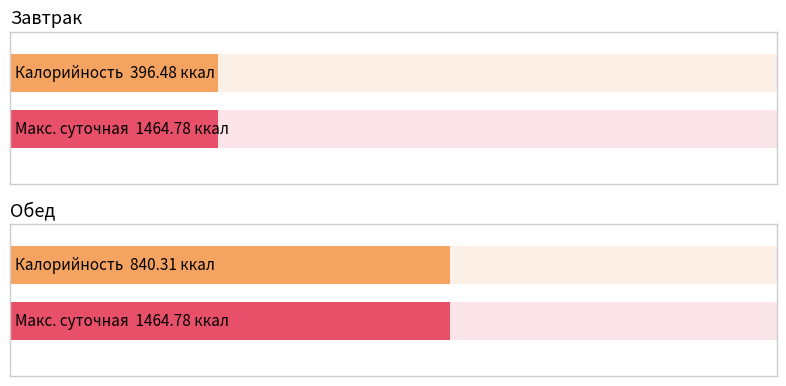

At which category does the chart reach its minimum across all series?

Завтрак